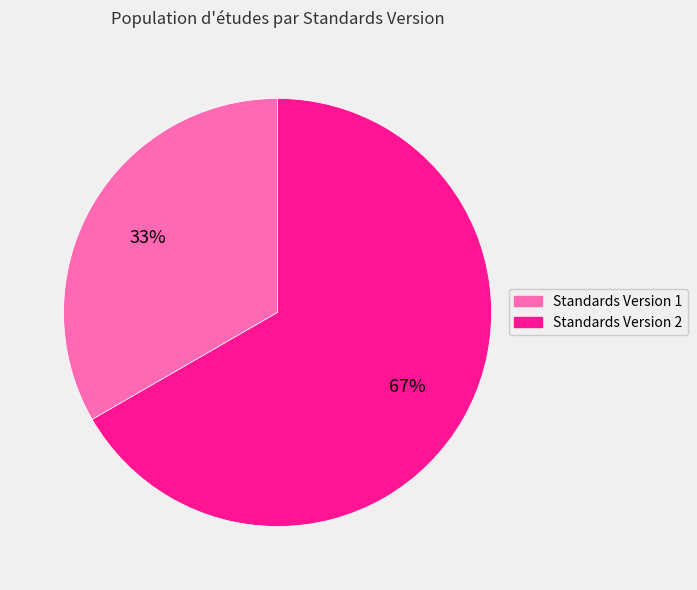

How many segments does this pie chart have?

2